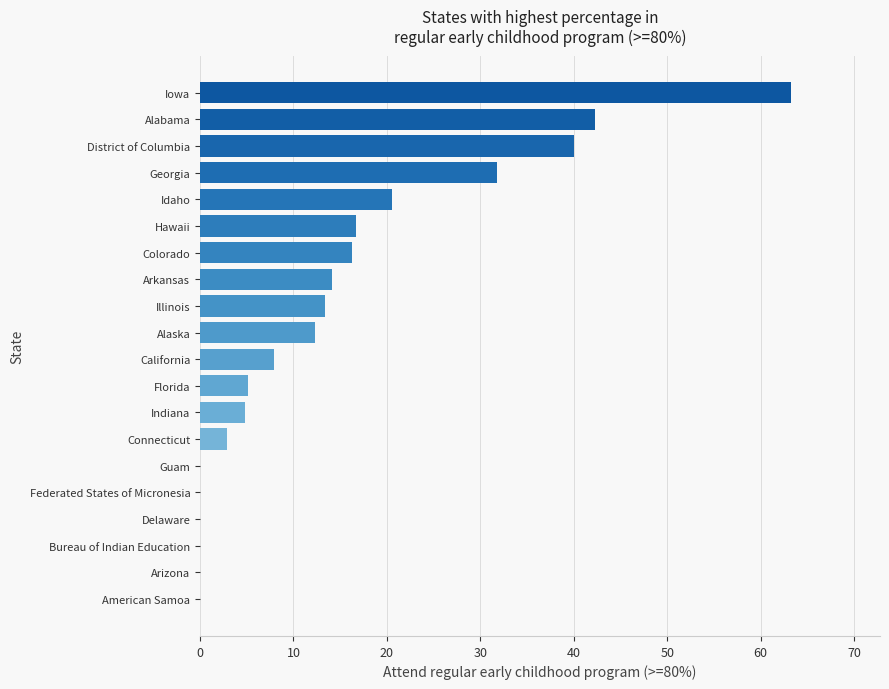

What is the greatest value displayed?

63.3